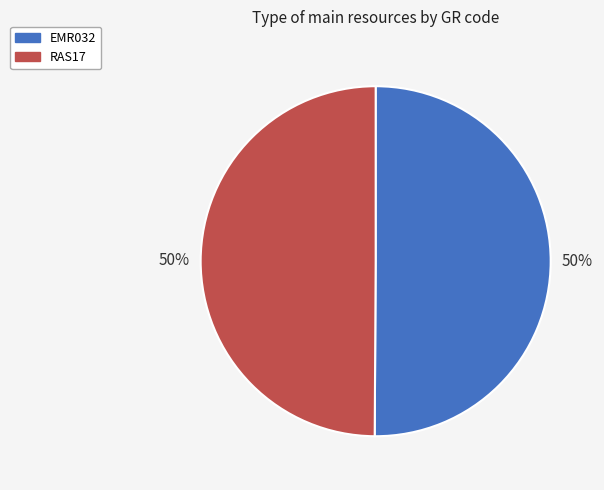

True or false: RAS17 accounts for 50% of the total.

True